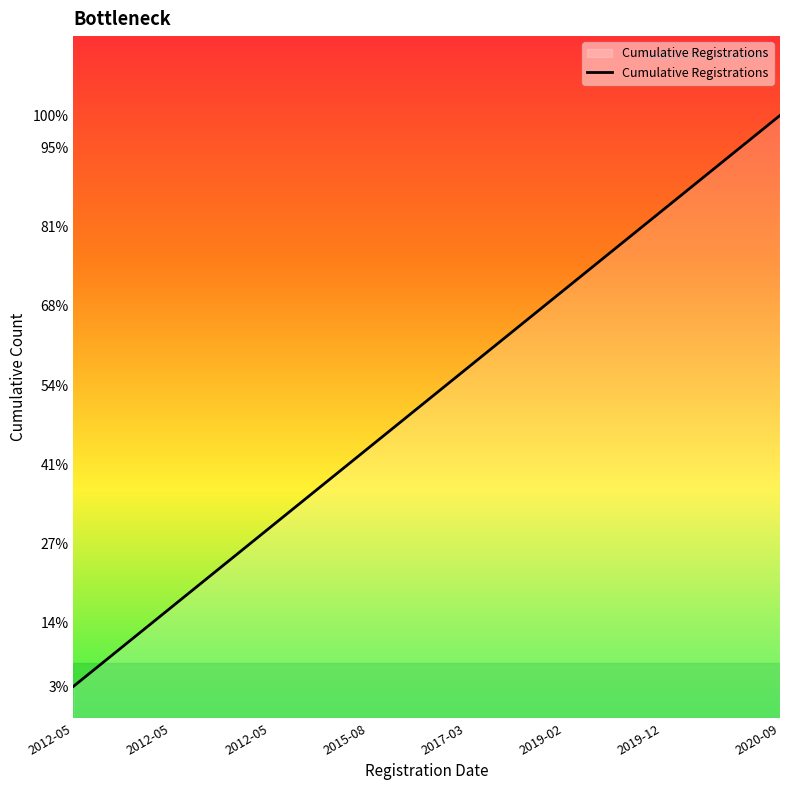

How many data points are above 19?

18